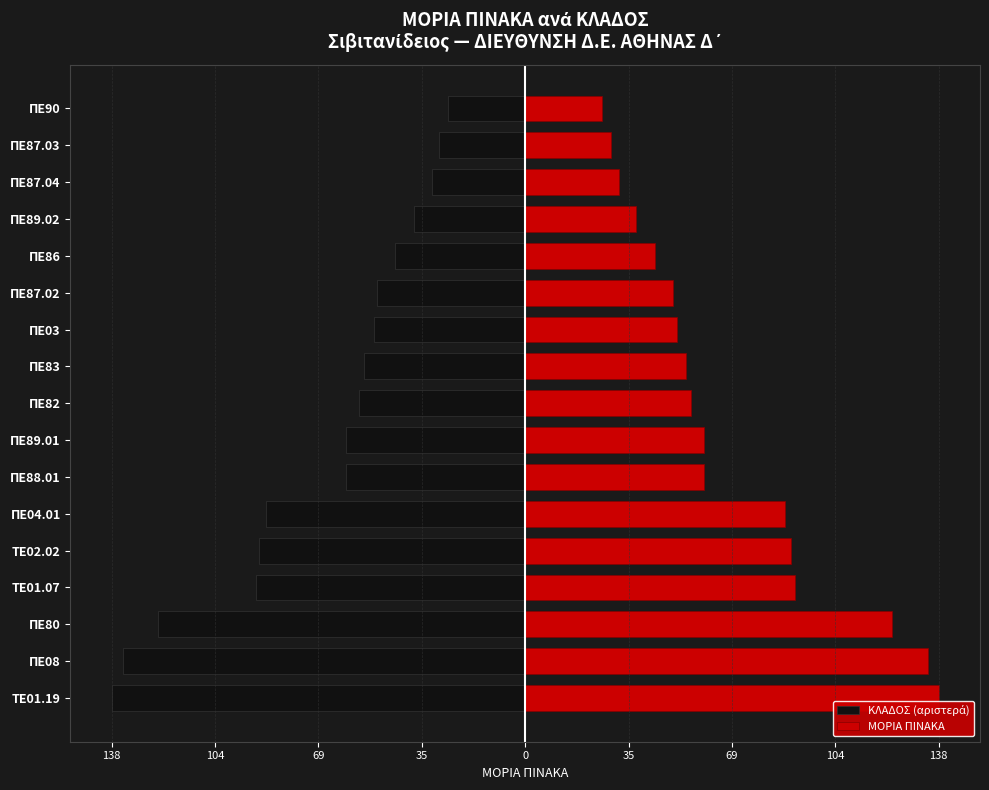

What is the maximum value for ΜΟΡΙΑ ΠΙΝΑΚΑ?

138.1